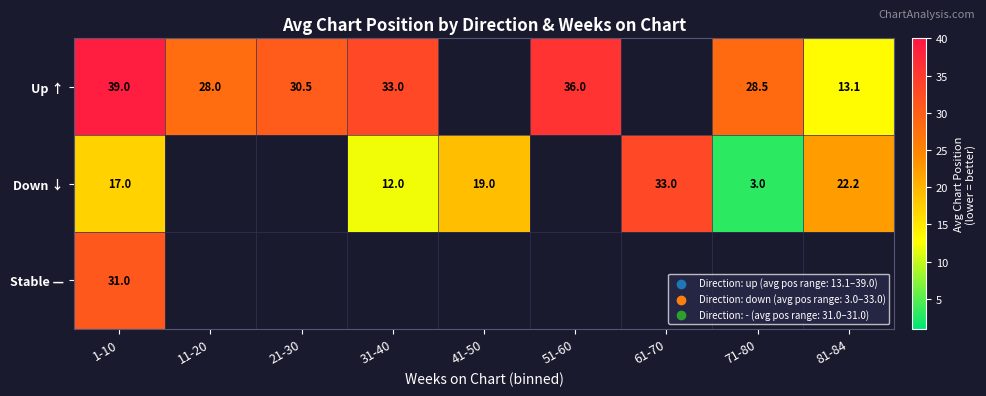

The Up ↑ series shows 39.9 at 11-20. True or false?

False